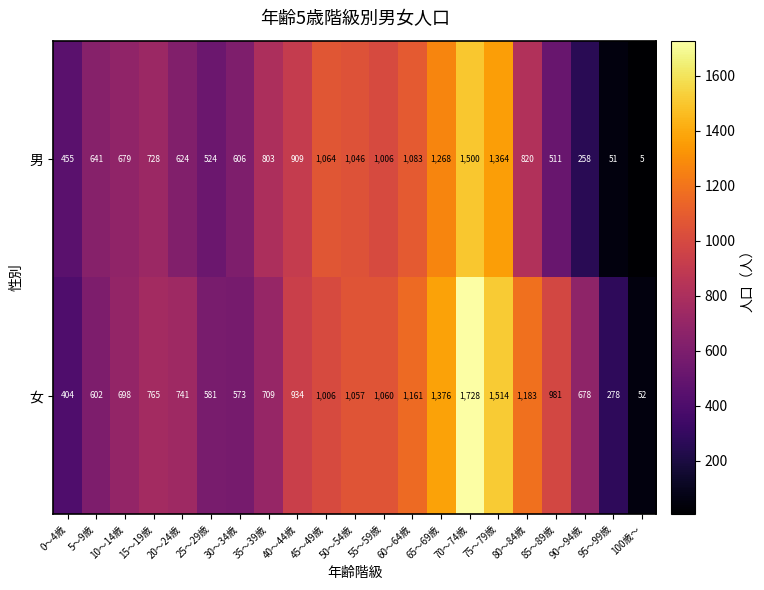

True or false: 男 has a value of 1750 at 55～59歳.

False